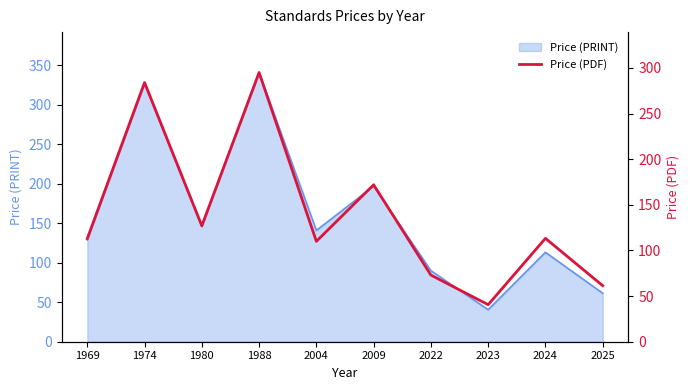

The Price (PRINT) series shows 514.9 at 1988. True or false?

False